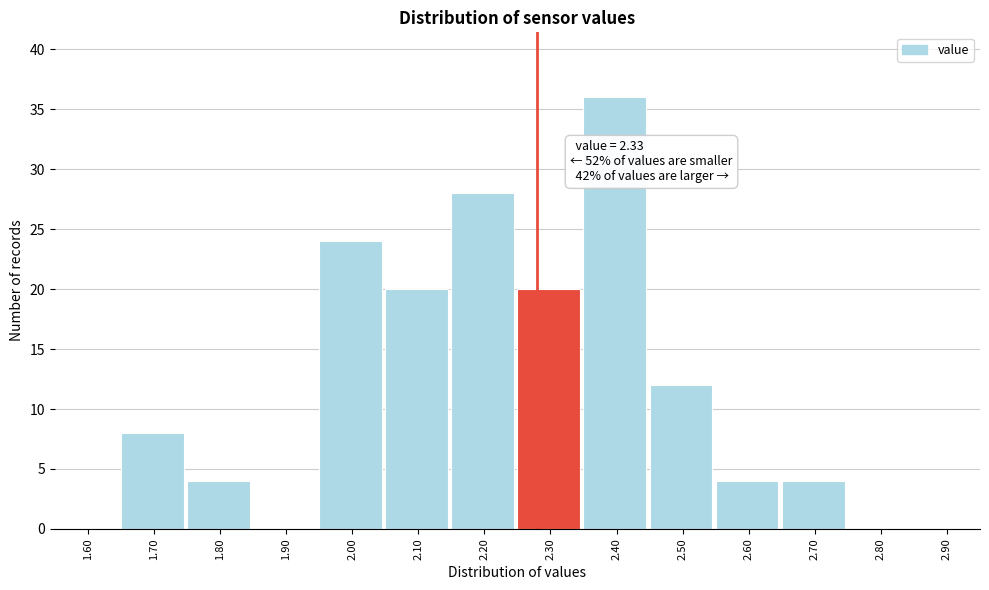

Reading left to right, extract all data points from this chart.

1.60=0	1.70=8	1.80=4	1.90=0	2.00=24	2.10=20	2.20=28	2.30=20	2.40=36	2.50=12	2.60=4	2.70=4	2.80=0	2.90=0